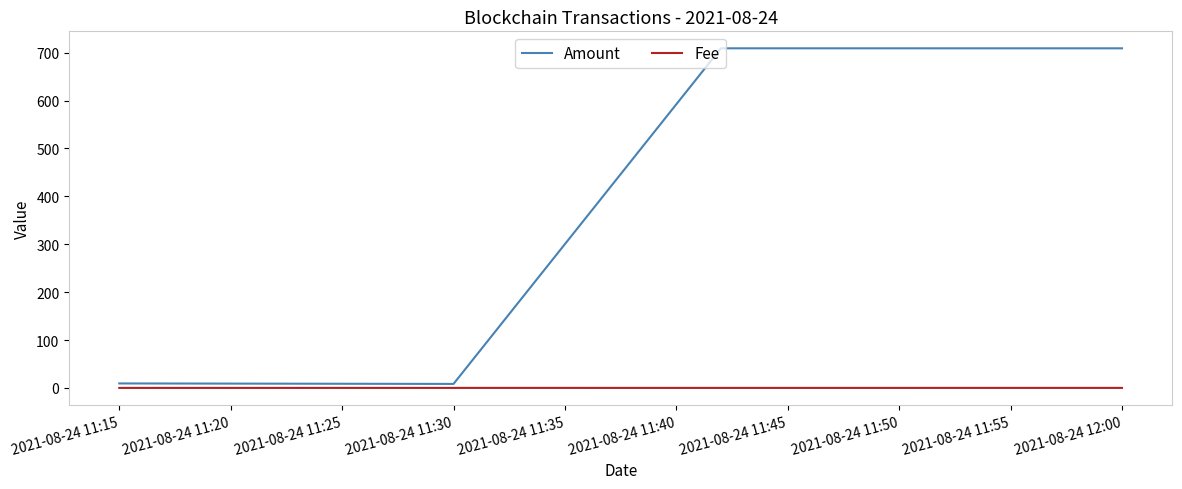

What is the maximum value shown in the chart?

709.1